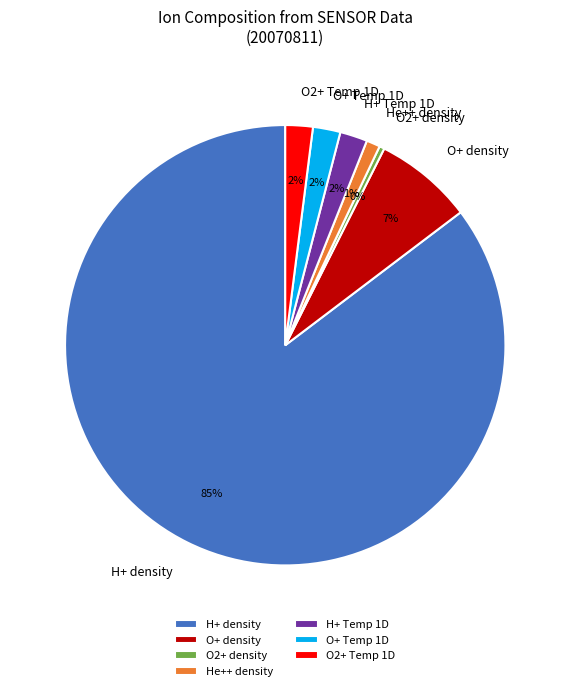

Does H+ density represent more than half of the total?

Yes